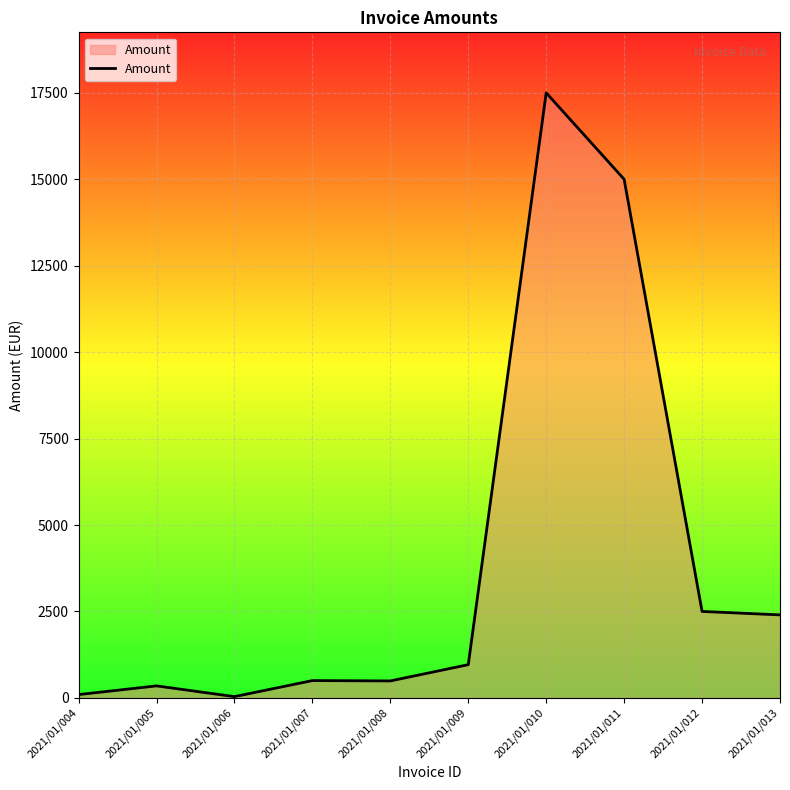

What is the difference between the maximum and minimum values?

17464.0